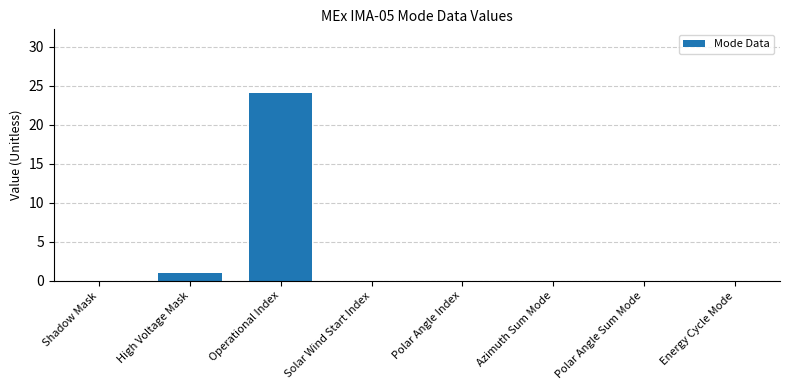

What is the greatest value displayed?

24